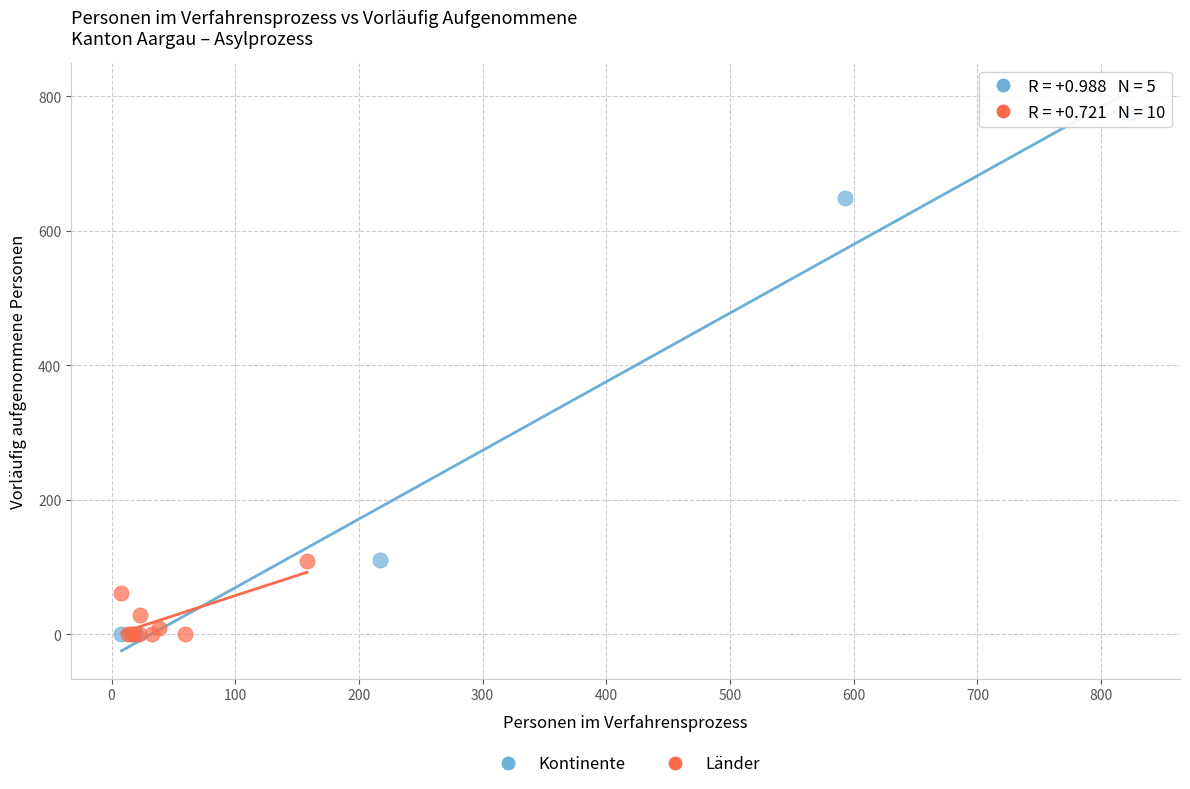

Which series reaches the maximum Y coordinate?

Kontinente